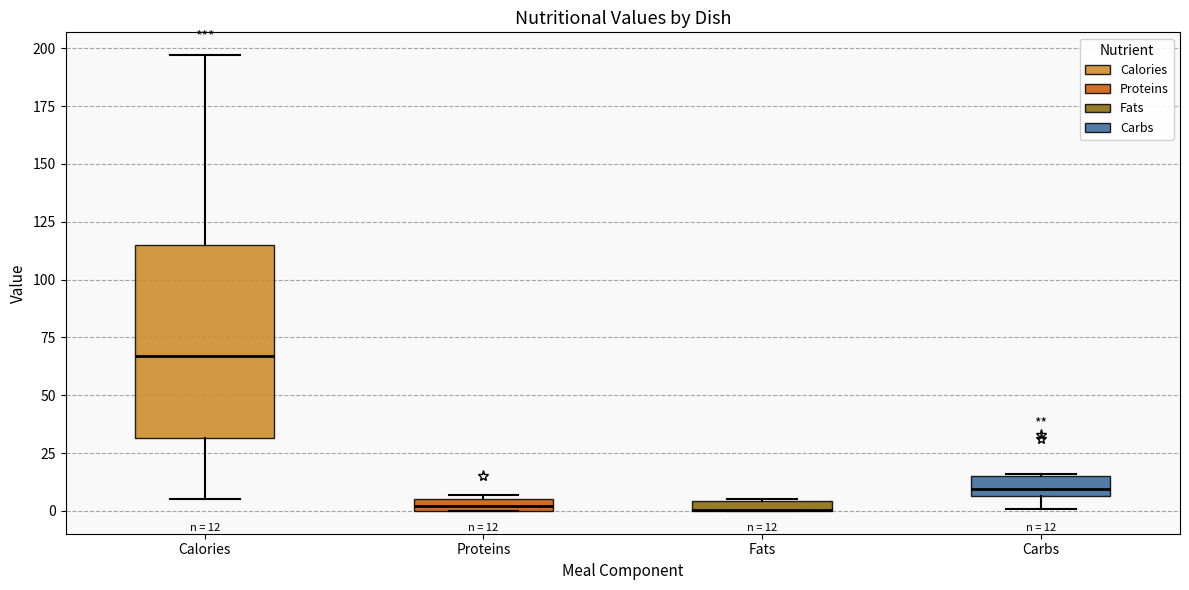

Comparing the boxes themselves (not the whiskers), which one is the tallest?

Calories